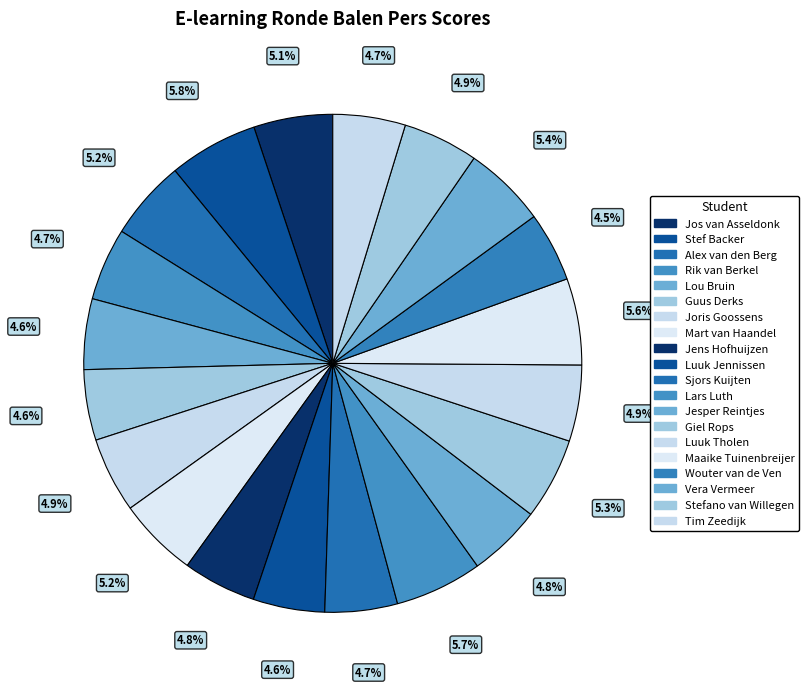

Count the number of slices in the pie.

20